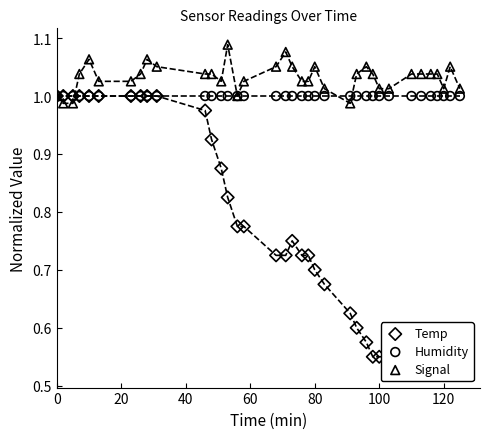

What are all the series names shown in the legend?

Temp, Humidity, Signal